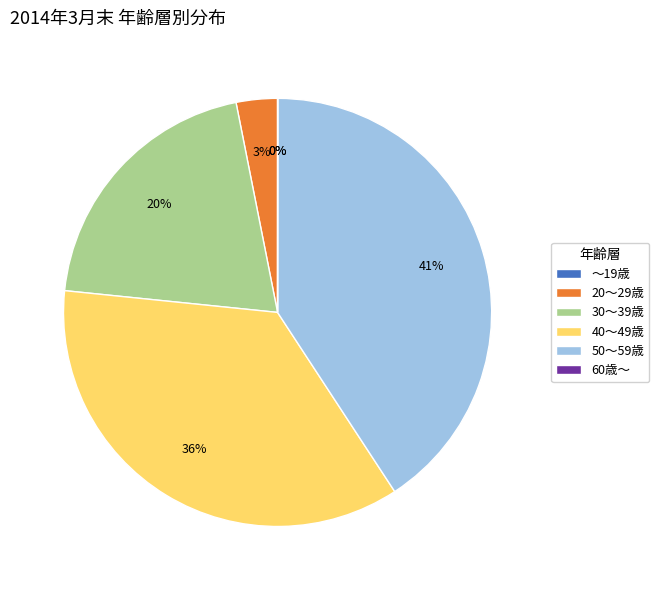

Is there any slice that represents more than half of the pie?

No